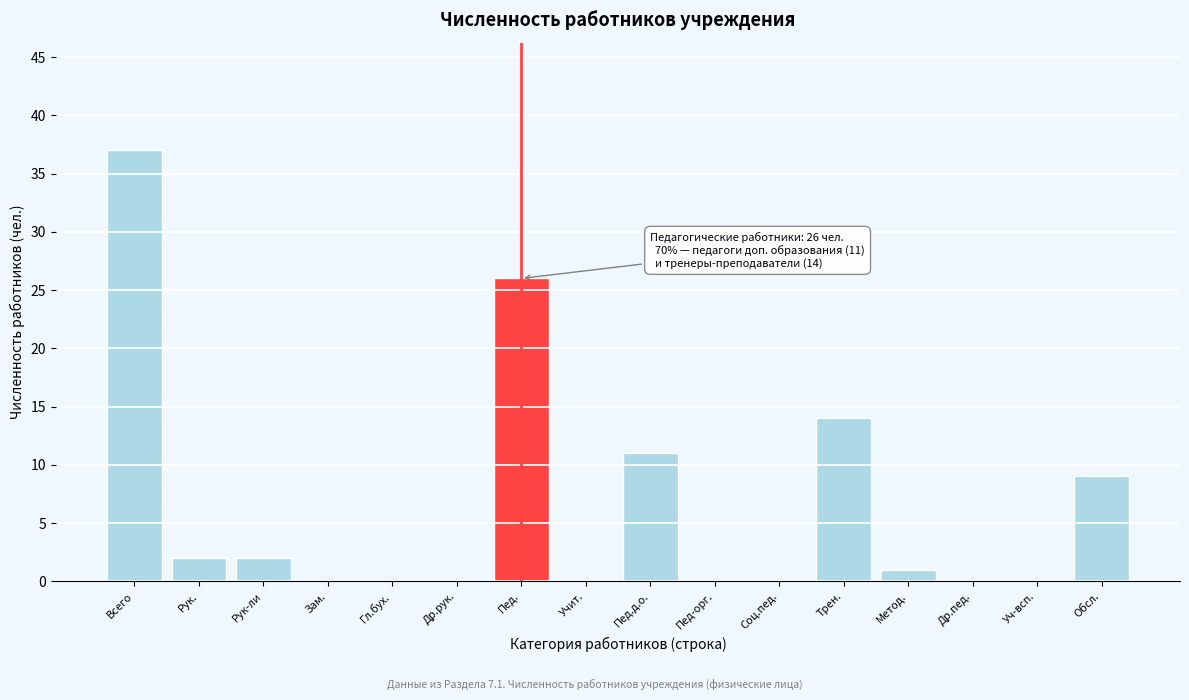

Reading left to right, list all the values displayed in this chart.

Всего=37	Рук.=2	Рук-ли=2	Зам.=0	Гл.бух.=0	Др.рук.=0	Пед.=26	Учит.=0	Пед.д.о.=11	Пед-орг.=0	Соц.пед.=0	Трен.=14	Метод.=1	Др.пед.=0	Уч-всп.=0	Обсл.=9